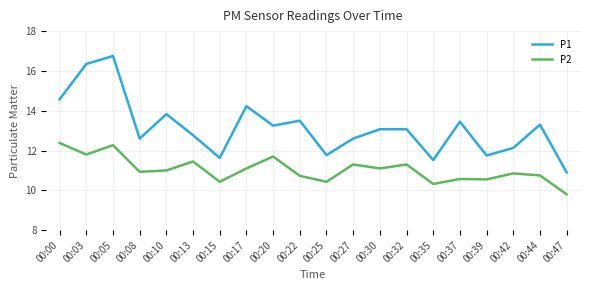

What is the difference between the highest and lowest values at 00:17?

3.1